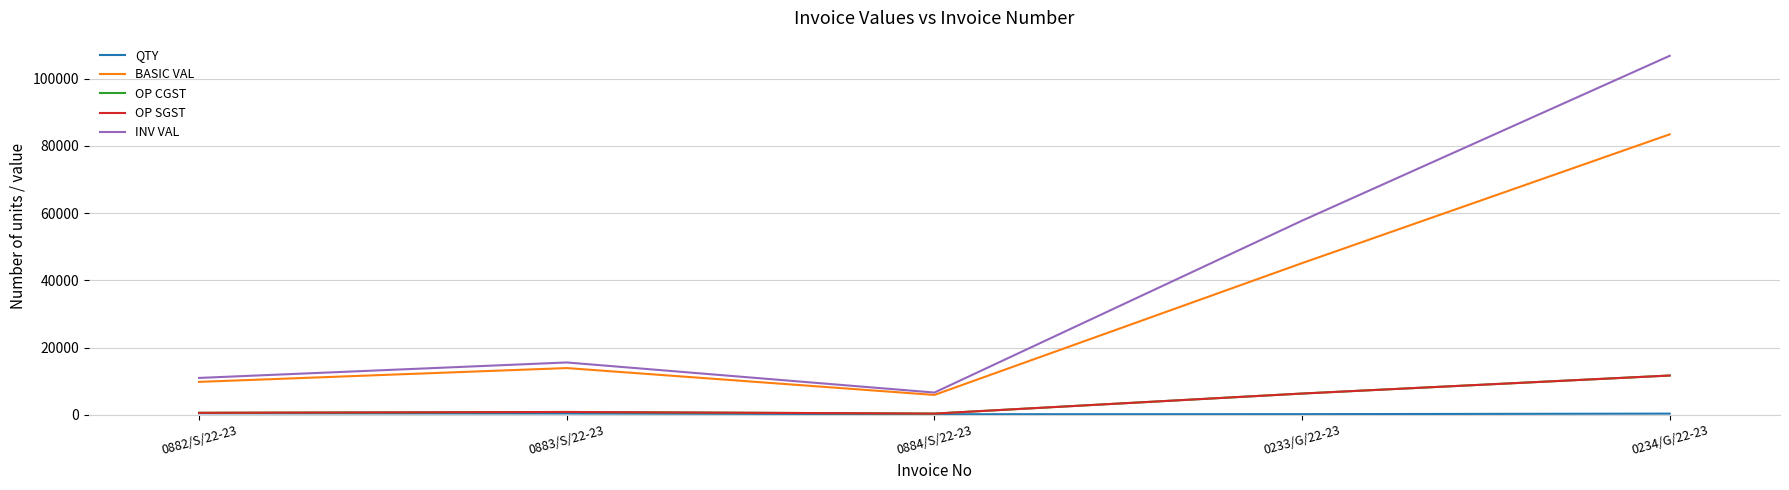

How many interior local valleys does the OP CGST series have?

1